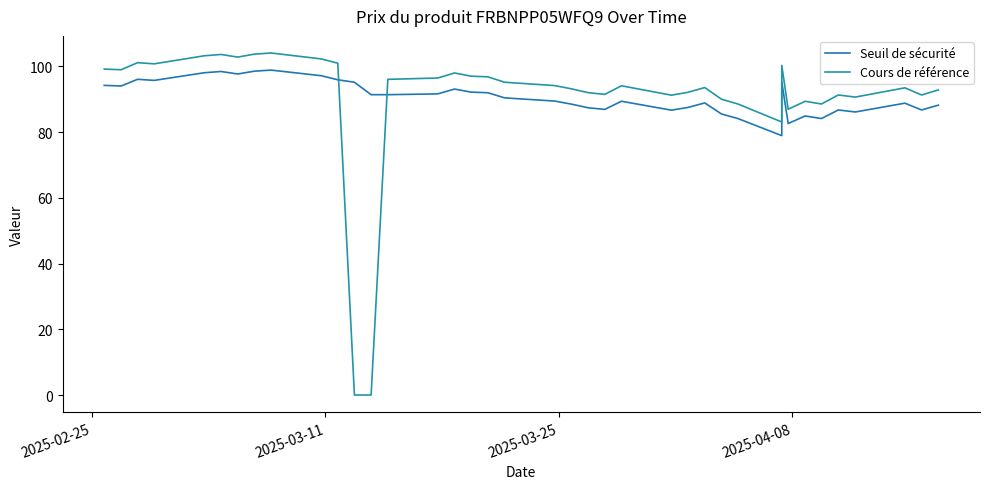

List the series in order of their overall mean, highest first.

Seuil de sécurité, Cours de référence